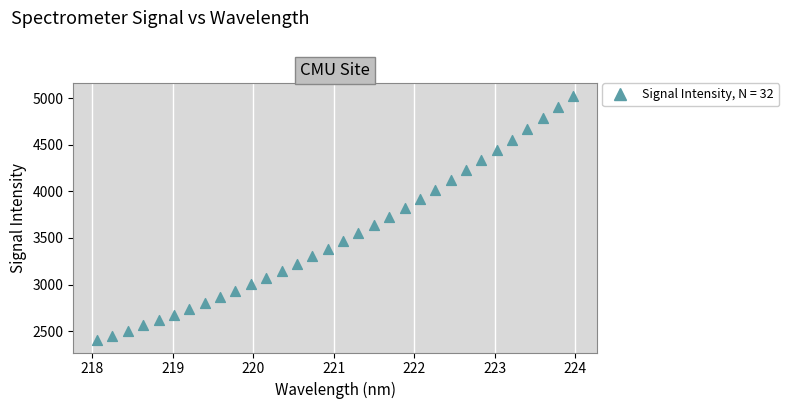

What is the range of X values (max minus min)?

5.9